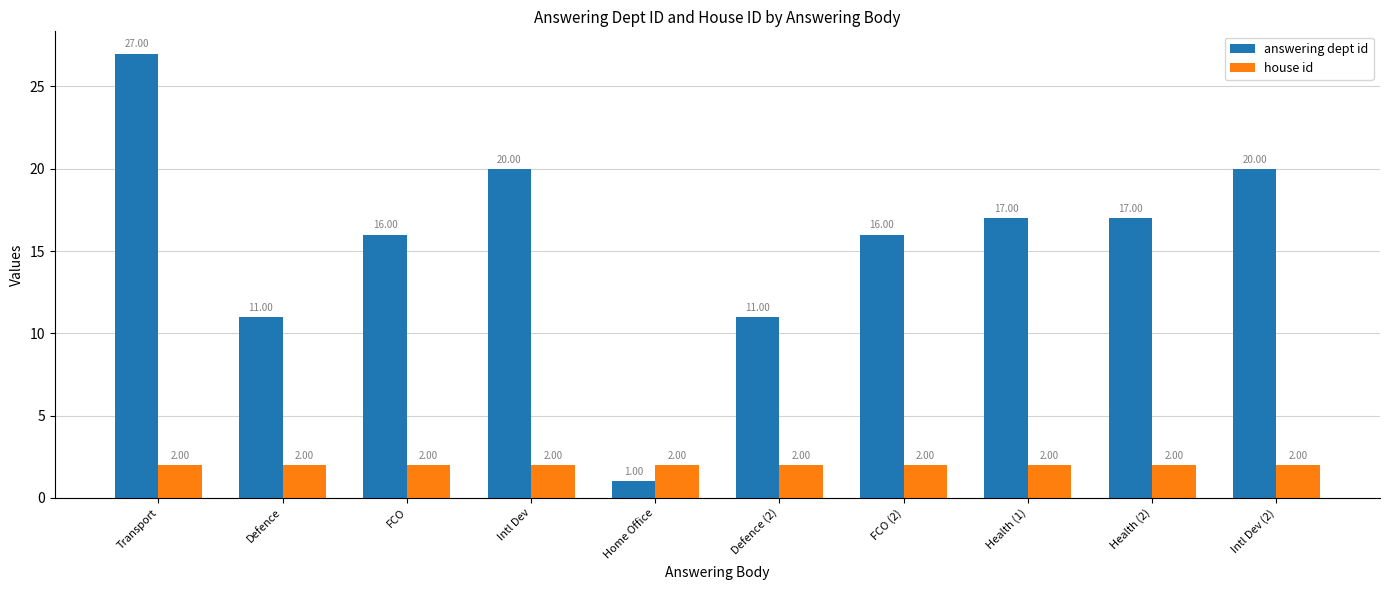

What is the spread (max minus min) of values at Defence?

9